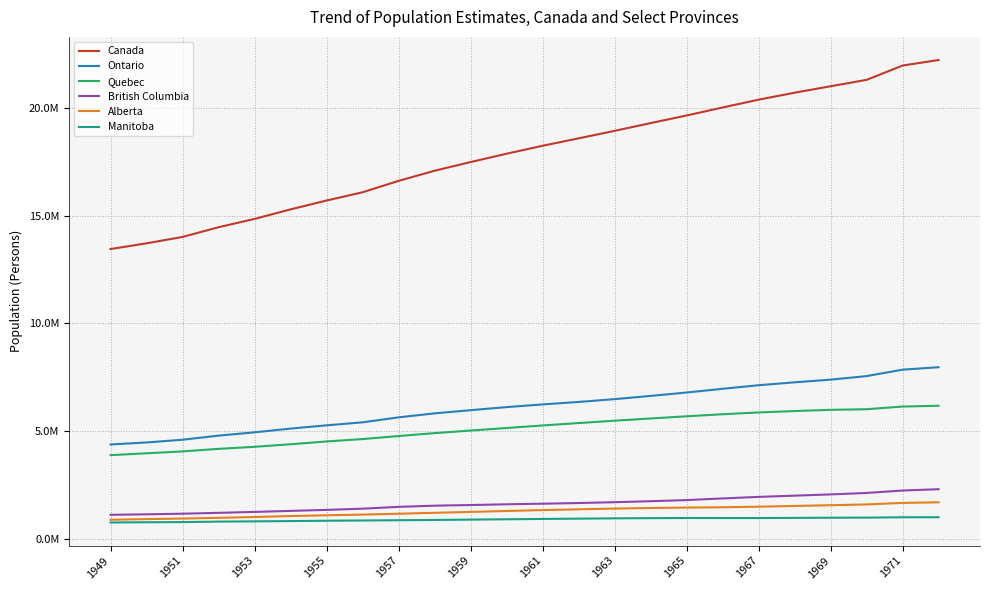

What are all the series names shown in the legend?

Canada, Ontario, Quebec, British Columbia, Alberta, Manitoba